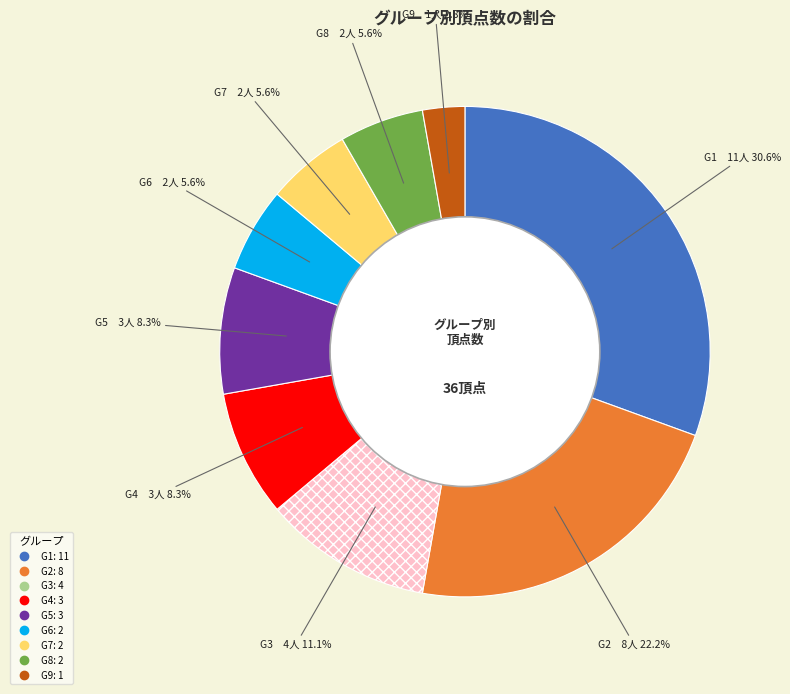

What is the ratio of the value at G3 to the value at G5?

1.3